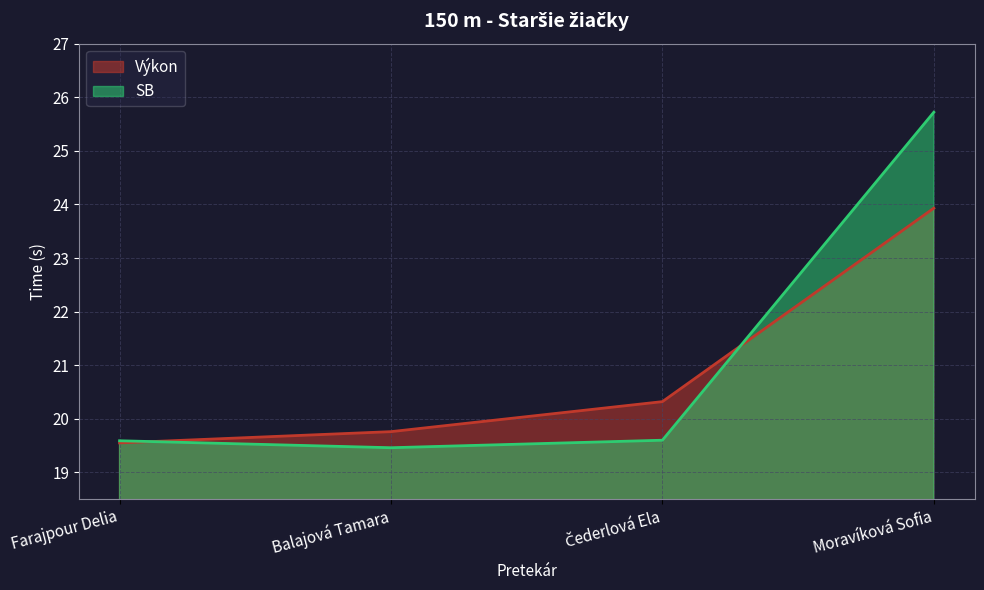

The value of Výkon at Balajová Tamara is 29.0. True or false?

False